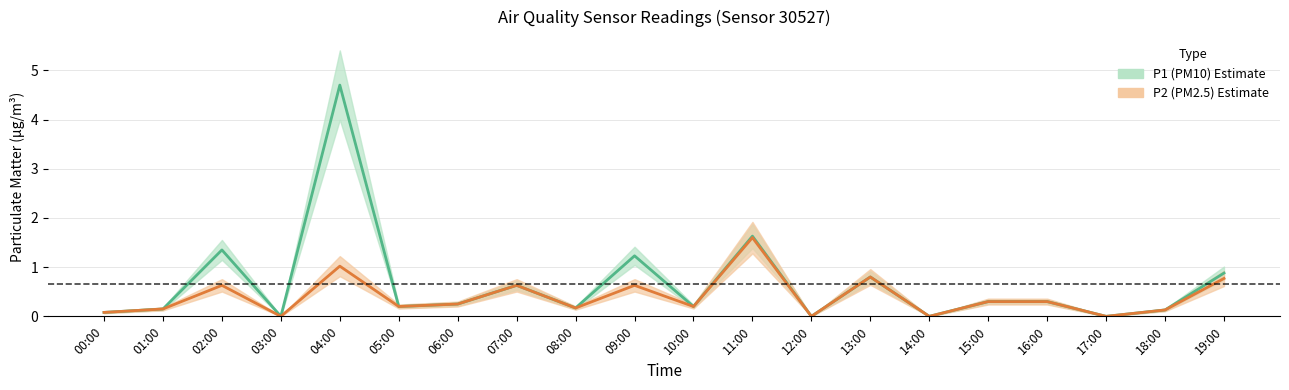

True or false: P2 center and P1 center cross at least once.

False